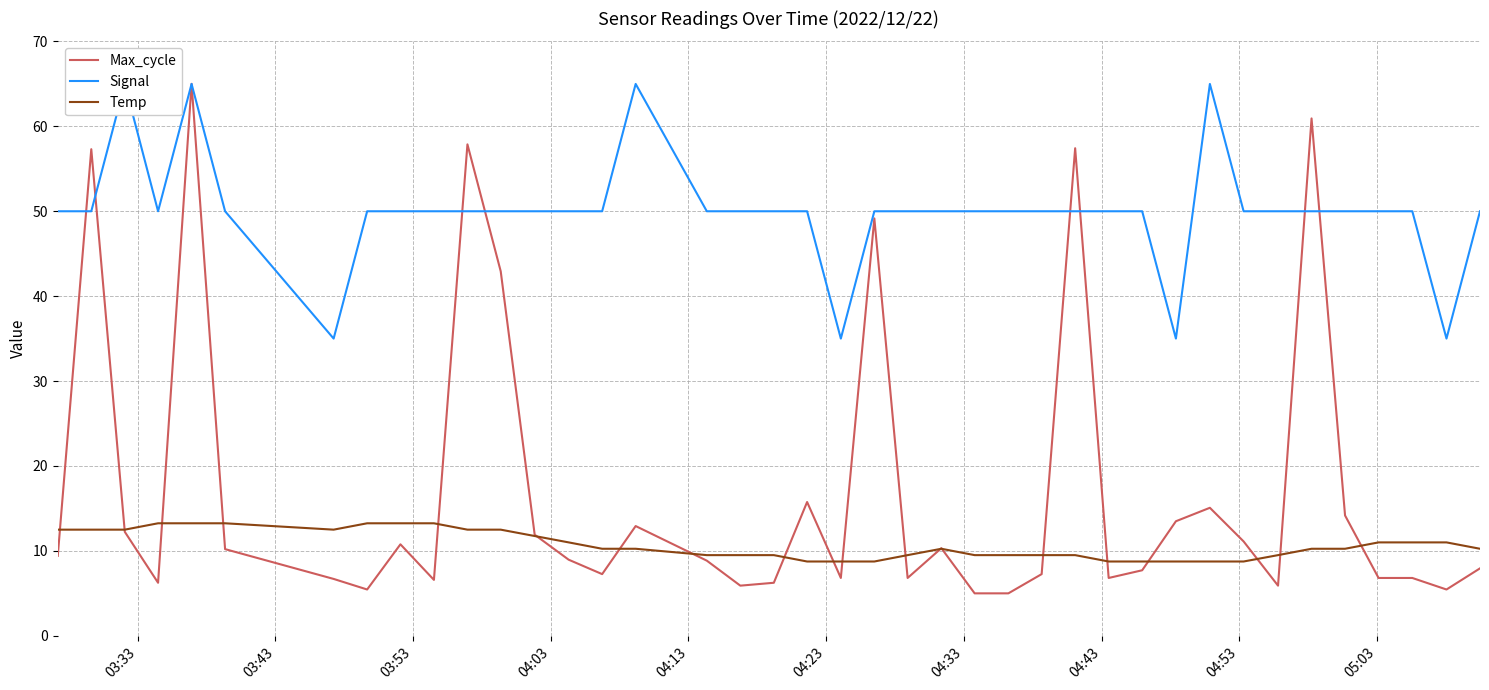

What is the minimum value for Max_cycle?

5.0